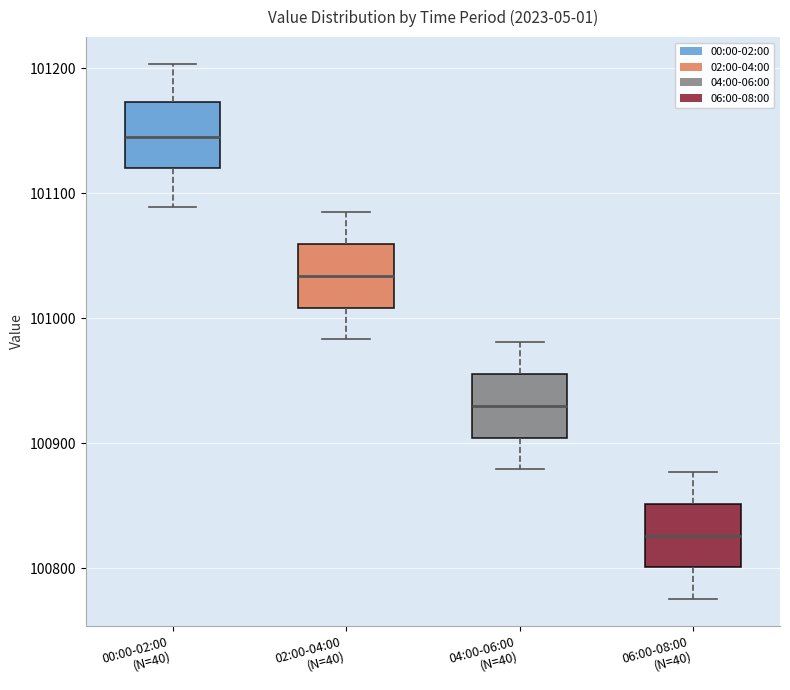

Reading left to right, transcribe this box plot: for each box, give where its median line is, the range the box spans, and where its two whiskers end, as read against the y-axis. The values are not printed on the chart, so give them approximately, as read against the axis.

00:00-02:00 (N=40): median 101150, box 101120 to 101170, whiskers 101090 to 101200
02:00-04:00 (N=40): median 101030, box 101010 to 101060, whiskers 100980 to 101090
04:00-06:00 (N=40): median 100930, box 100900 to 100960, whiskers 100880 to 100980
06:00-08:00 (N=40): median 100830, box 100800 to 100850, whiskers 100780 to 100880